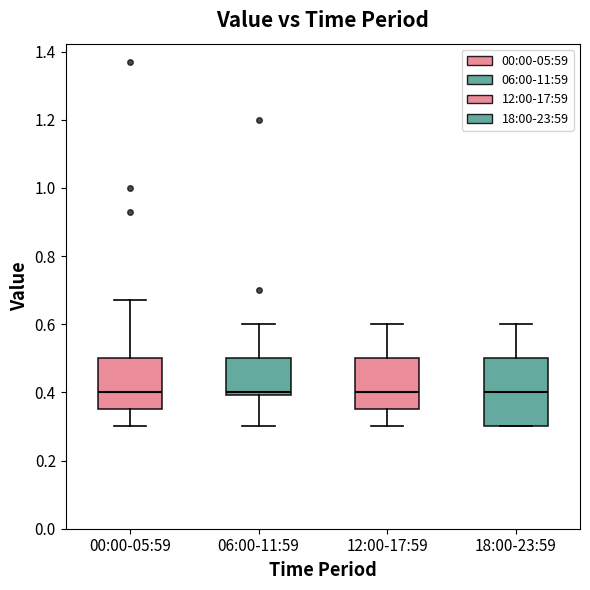

Reading left to right, read every box against the y-axis: the position of its median line, the range the box covers, and the ends of its whiskers. The values are not printed on the chart, so give them approximately, as read against the axis.

00:00-05:59: median 0.40, box 0.36 to 0.50, whiskers 0.30 to 0.68
06:00-11:59: median 0.40 (just above the box's lower edge), box 0.40 to 0.50, whiskers 0.30 to 0.60
12:00-17:59: median 0.40, box 0.36 to 0.50, whiskers 0.30 to 0.60
18:00-23:59: median 0.40, box 0.30 to 0.50, whiskers 0.30 to 0.60